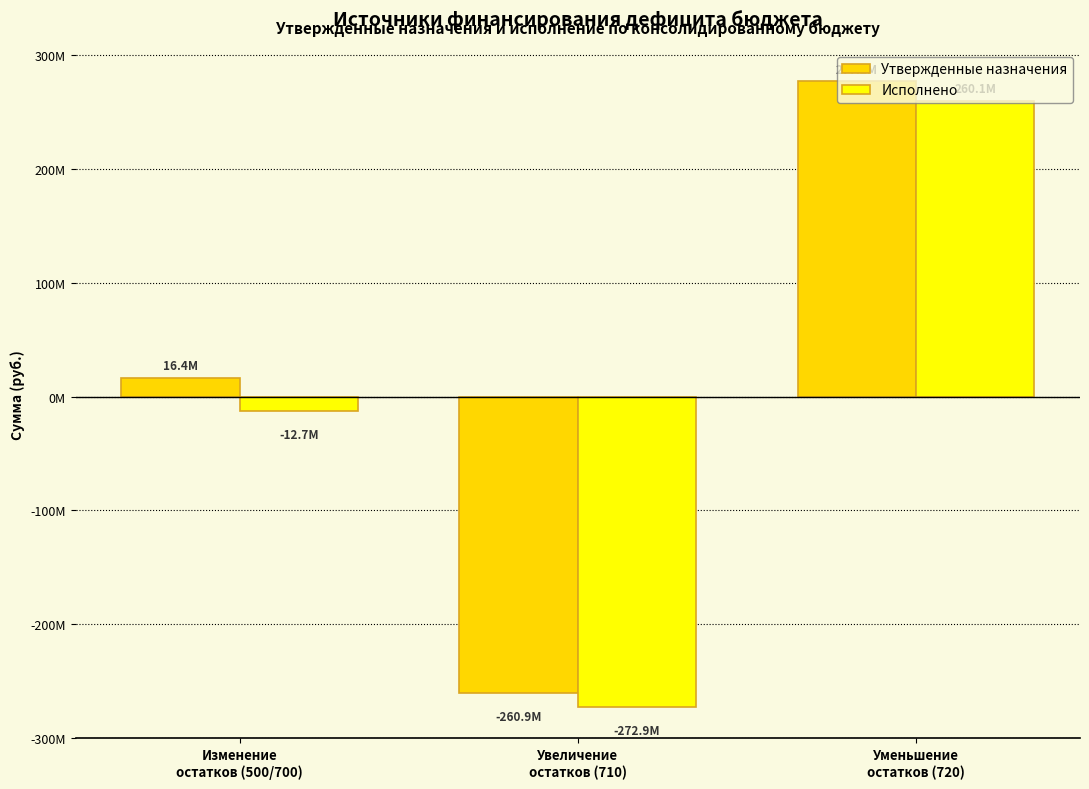

Does the chart contain stacked bars?

No